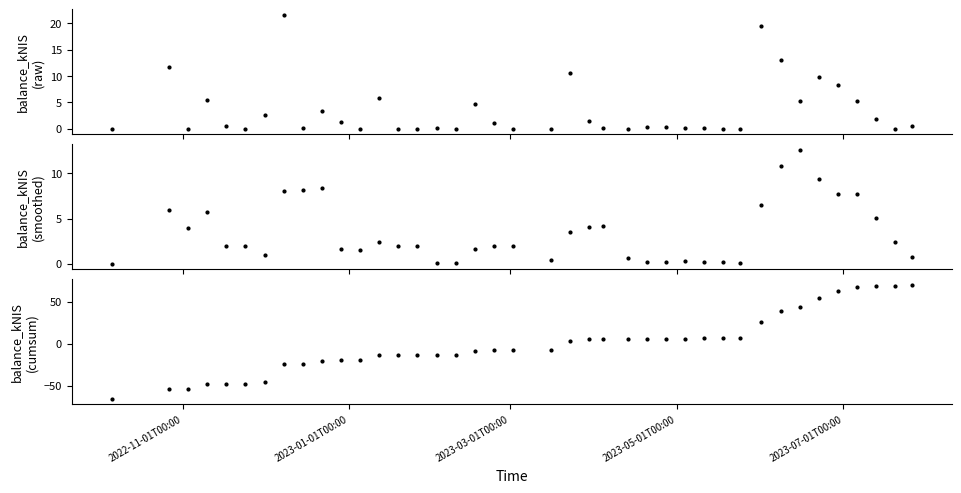

Is the value of balance_kNIS (cumsum detrended) at 38 greater than the value of balance_kNIS (smoothed) at 30?

Yes